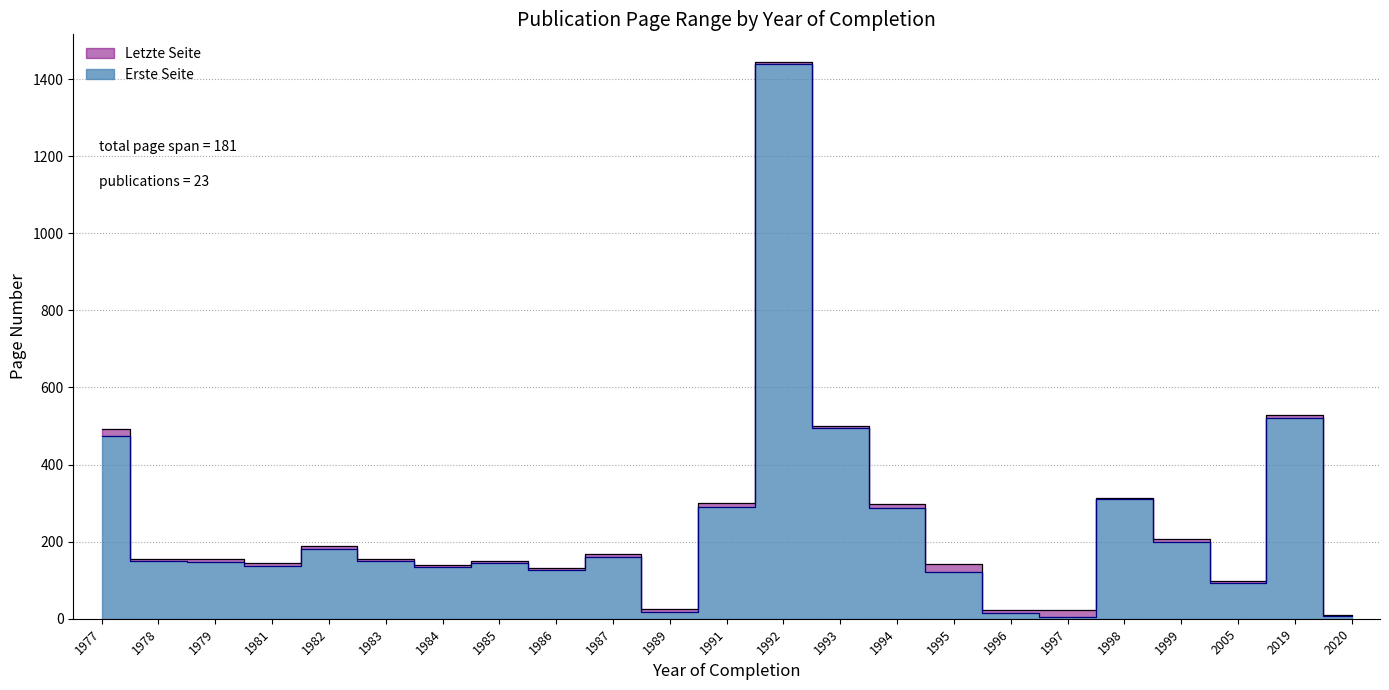

True or false: Erste Seite has a value of 145 at 1985.

True